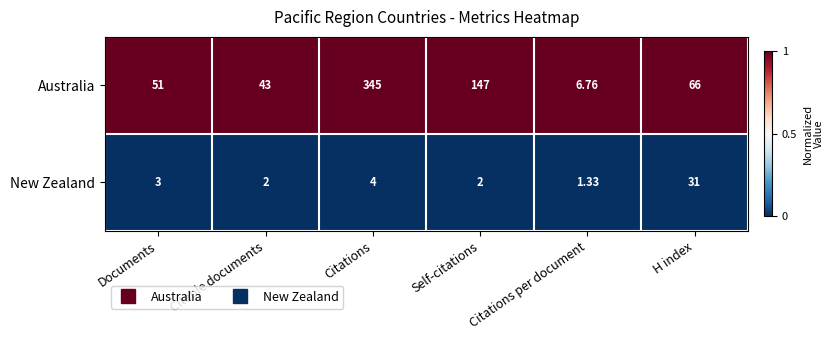

Rank the series by their average value, from highest to lowest.

Australia, New Zealand